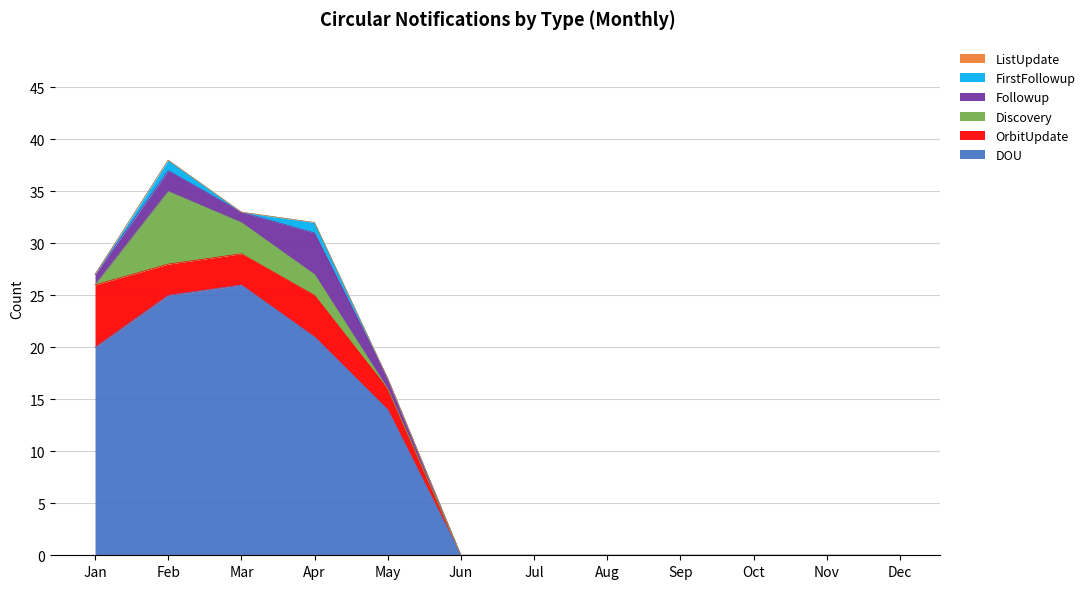

The Followup series shows 1 at Mar. True or false?

True